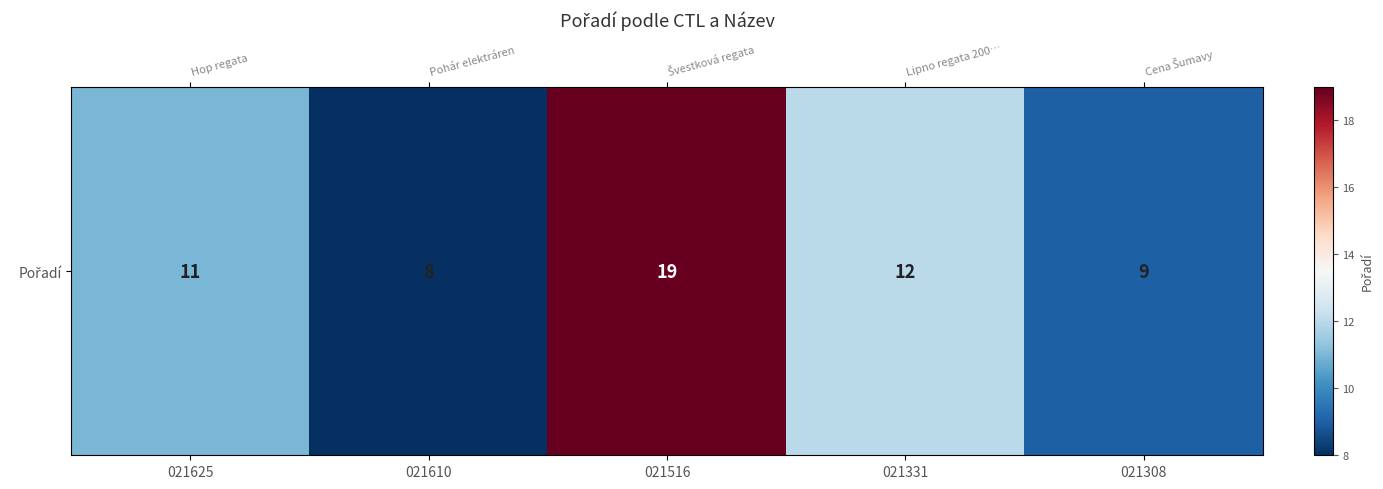

Is it true that the value at 021625 is 11?

True